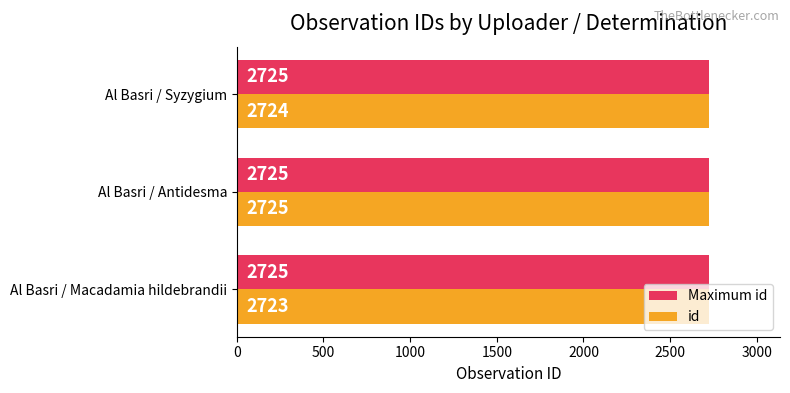

At Al Basri / Macadamia hildebrandii, list the series in order from largest to smallest.

Maximum id, id